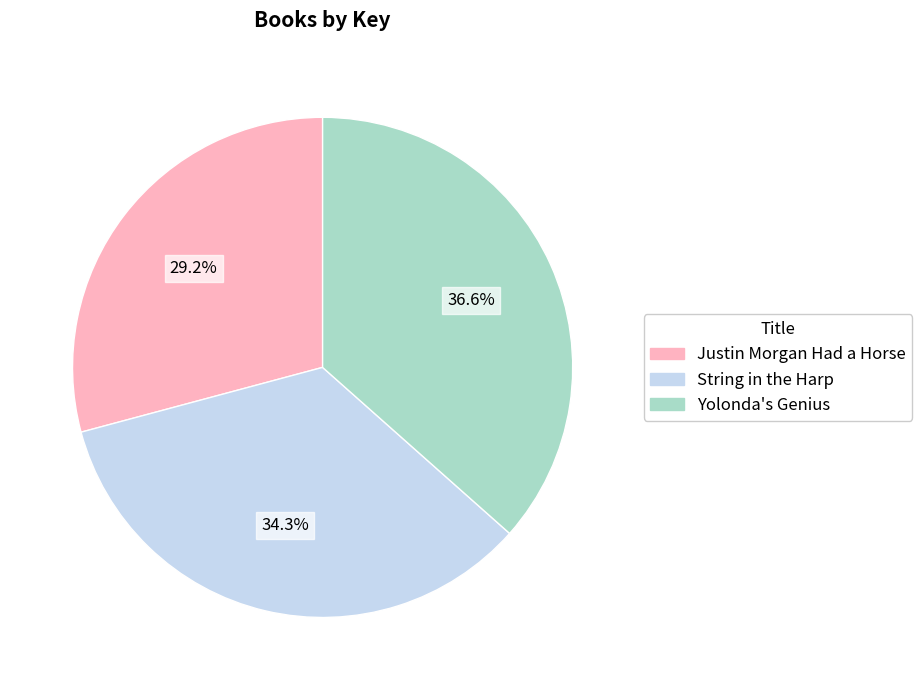

Which has a higher value, Yolonda's Genius or String in the Harp?

Yolonda's Genius